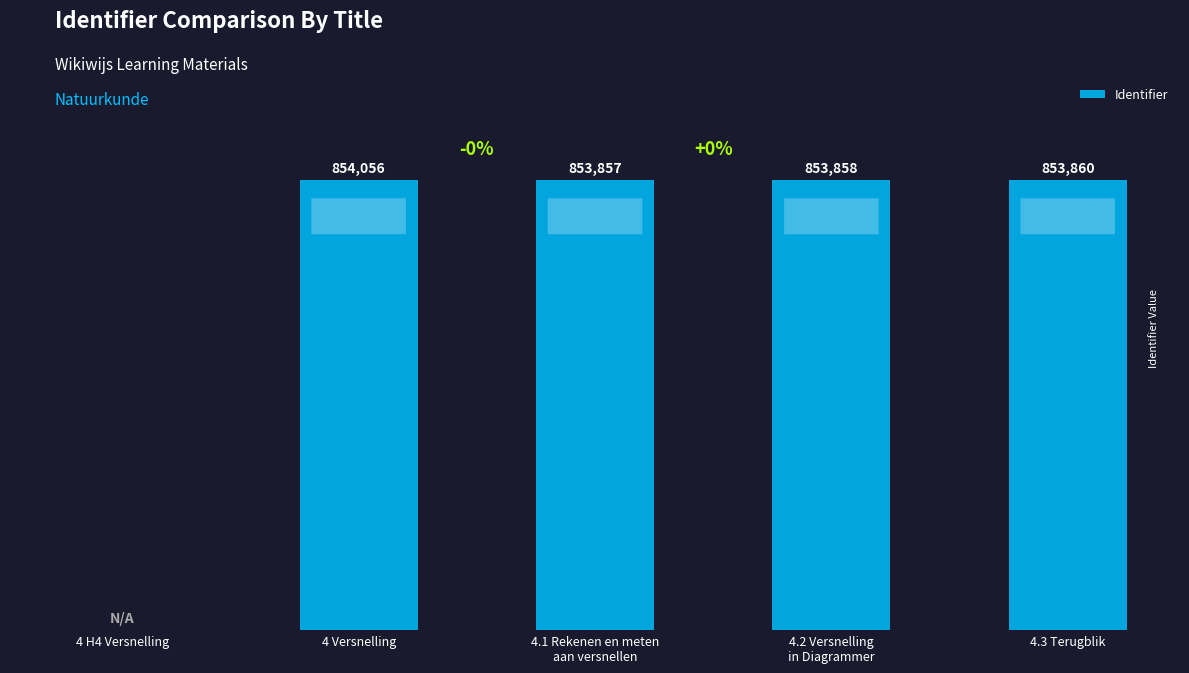

Where does the data first go above 853858?

4 Versnelling